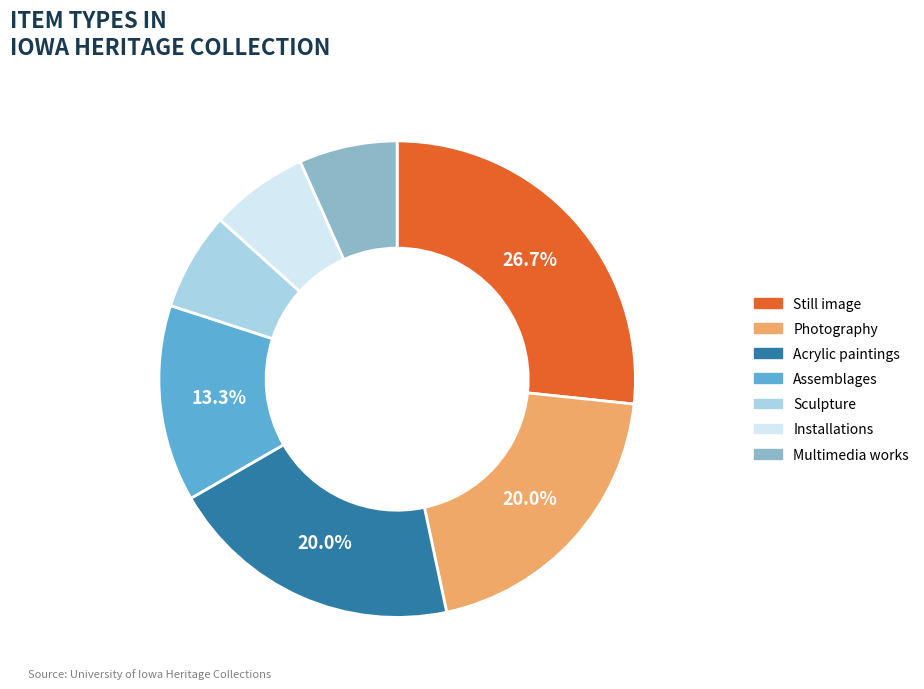

What is the largest slice in the pie chart?

Still image